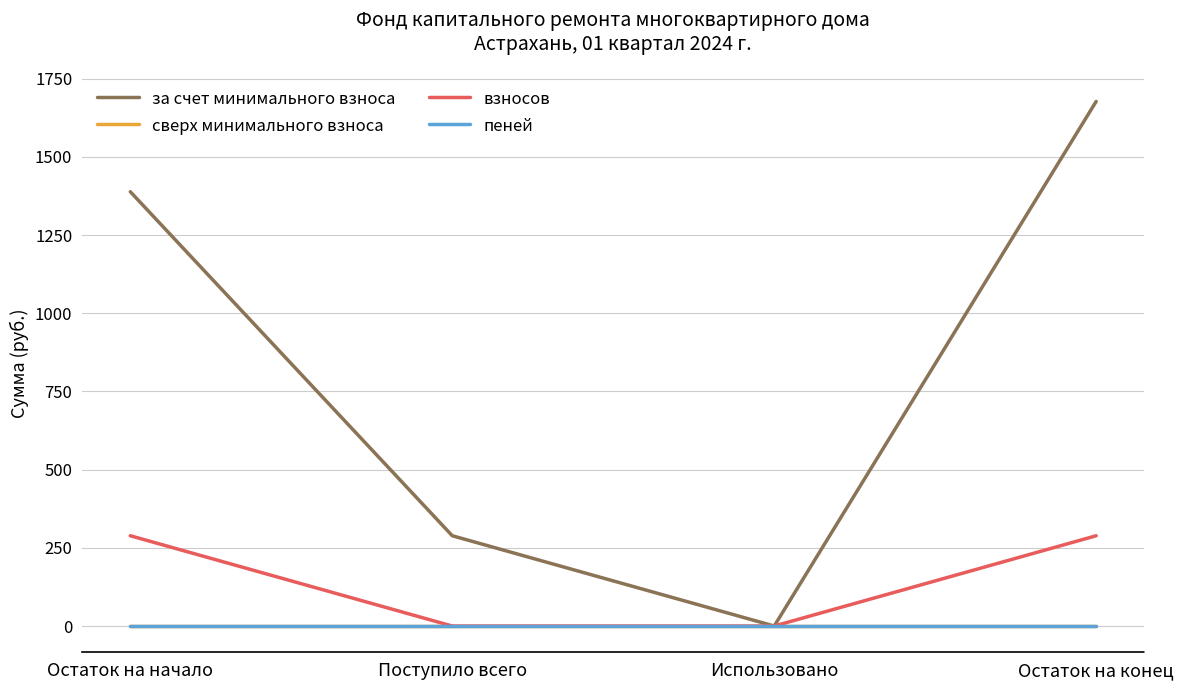

Reading left to right, what are all the values shown in this chart?

за счет минимального взноса: Остаток на начало=1388.6	Поступило всего=288.7	Использовано=0.0	Остаток на конец=1677.3
сверх минимального взноса: Остаток на начало=0.0	Поступило всего=0.0	Использовано=0.0	Остаток на конец=0.0
взносов: Остаток на начало=288.7	Поступило всего=0.0	Использовано=0.0	Остаток на конец=288.7
пеней: Остаток на начало=0.0	Поступило всего=0.0	Использовано=0.0	Остаток на конец=0.0